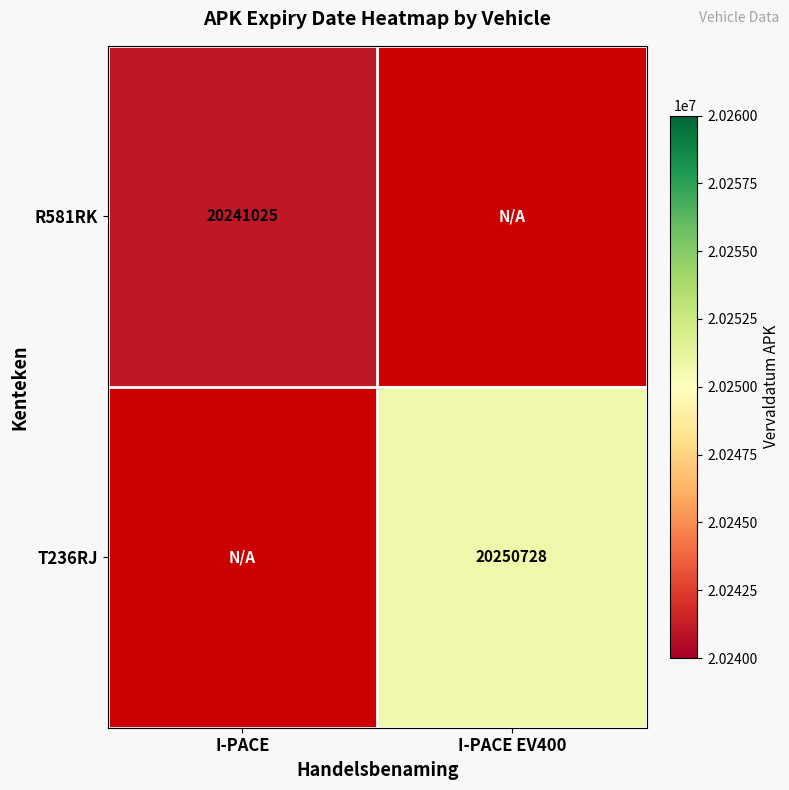

True or false: R581RK has a value of 20241025 at I-PACE.

True